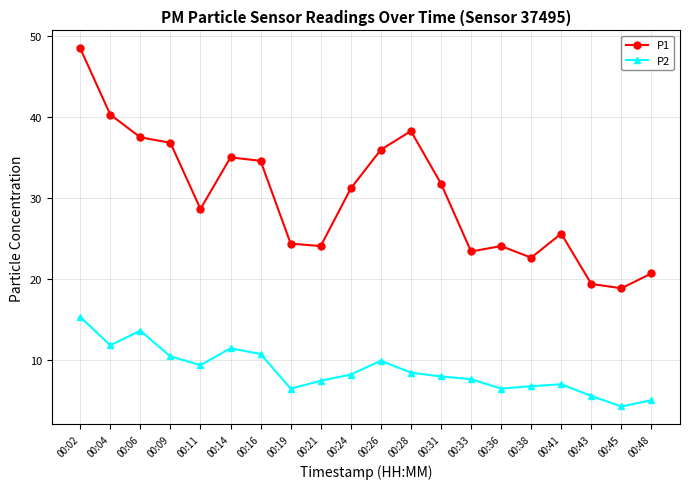

True or false: P1 and P2 cross at least once.

False